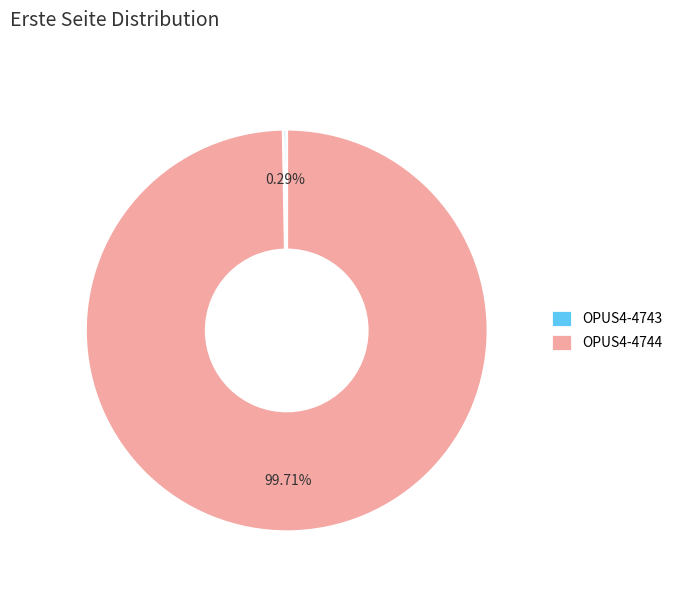

What percentage is the OPUS4-4744 slice, to the nearest percent?

100%